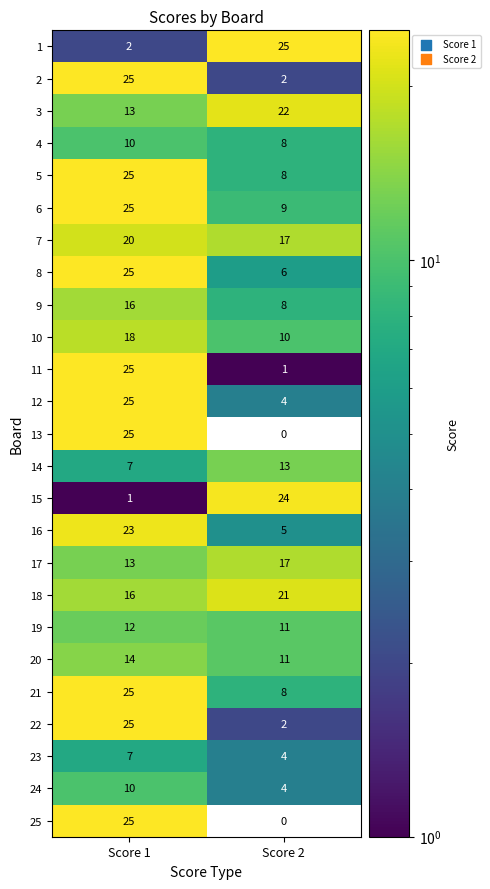

How many series are shown in this chart?

25